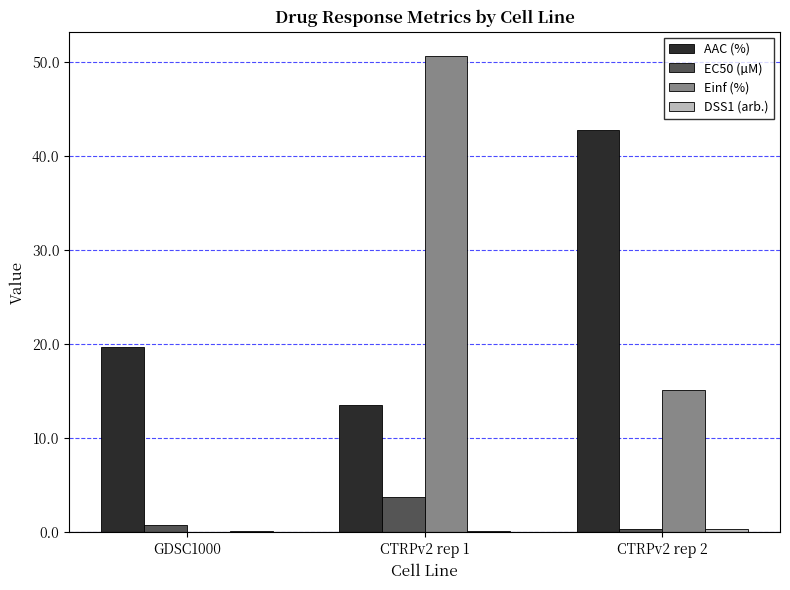

At which category is the sum across all series the highest?

CTRPv2 rep 1